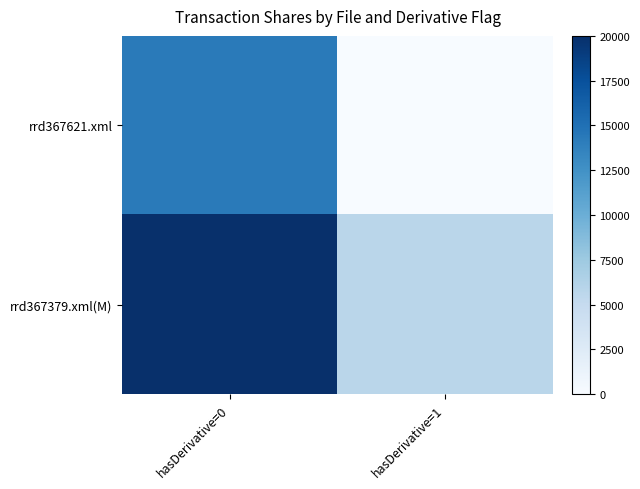

Rank the series by their maximum value, from lowest to highest.

rrd367621.xml, rrd367379.xml(M)